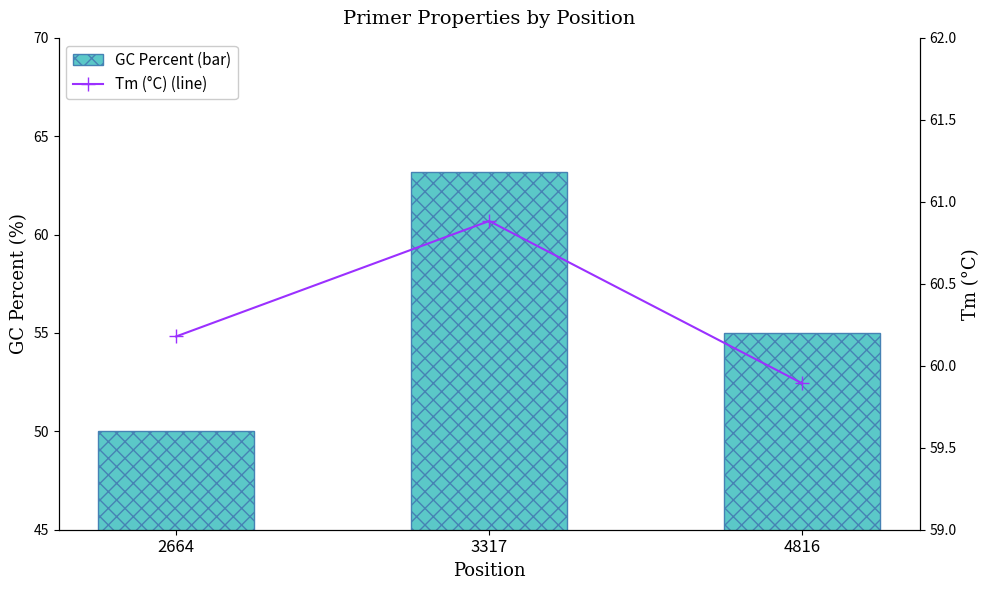

What is the sum of all Tm (°C) (line) values?

181.0